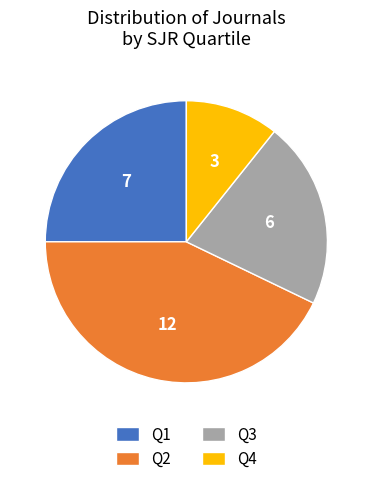

Is there a majority slice in this chart?

No